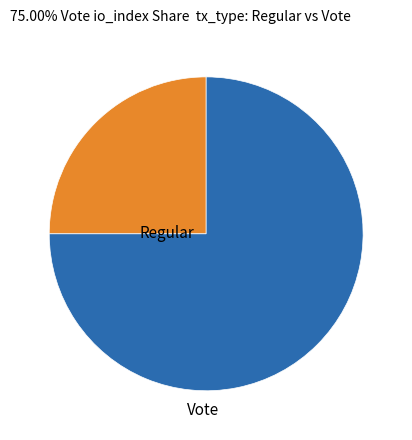

The Regular slice represents 25% of the pie. True or false?

True